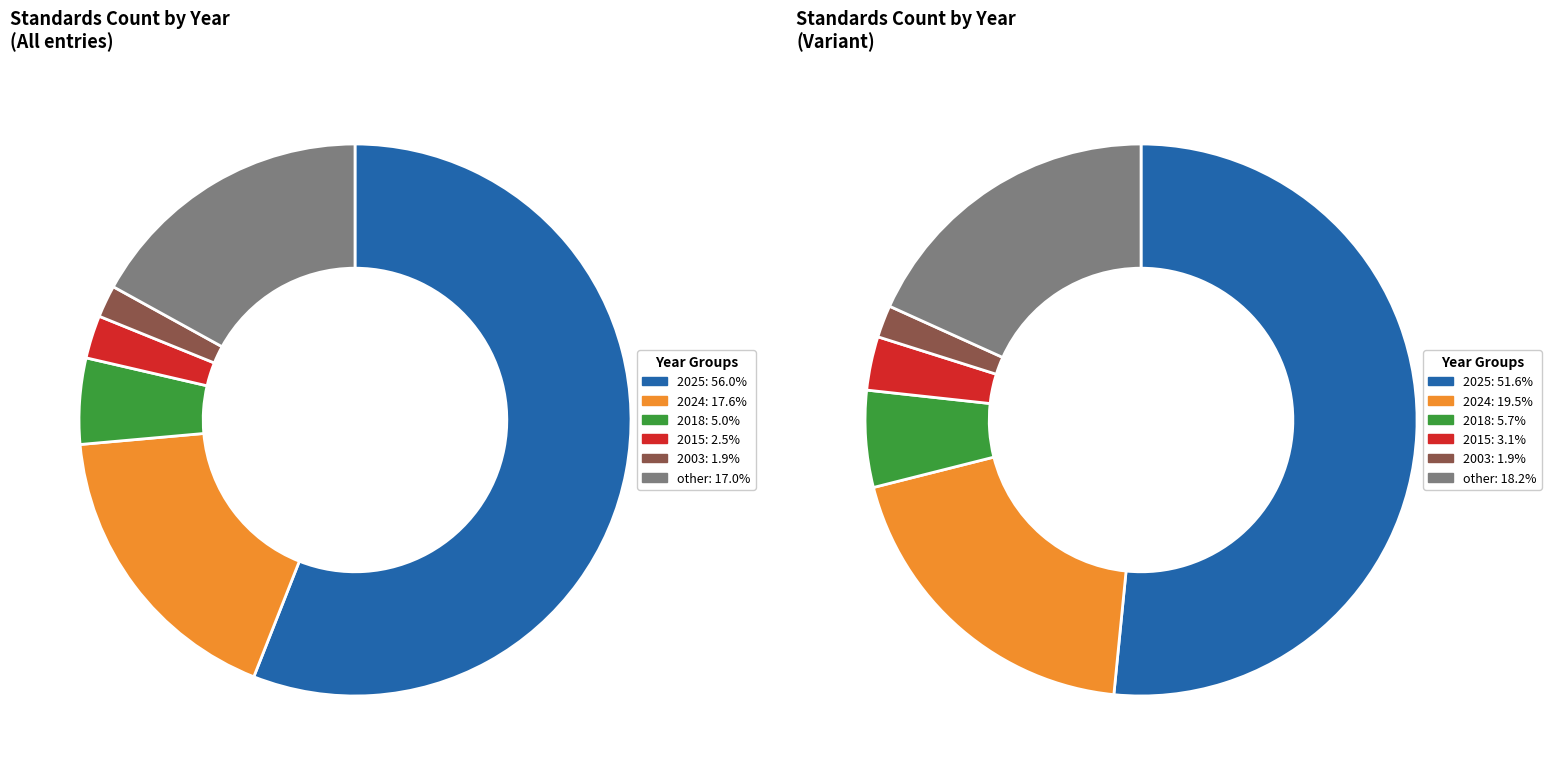

To the nearest percent, what percentage of the pie is 2003?

2%